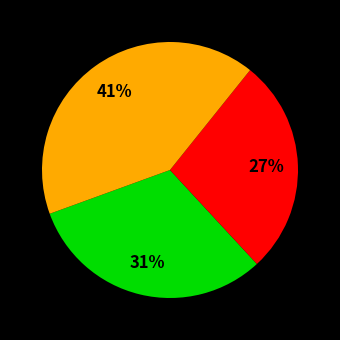

To the nearest percent, what is the difference between the largest and smallest slice percentages?

14%